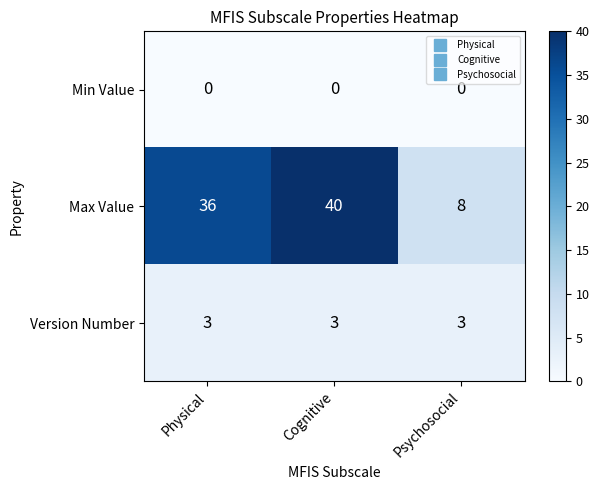

What is the total value across all series at Psychosocial?

11